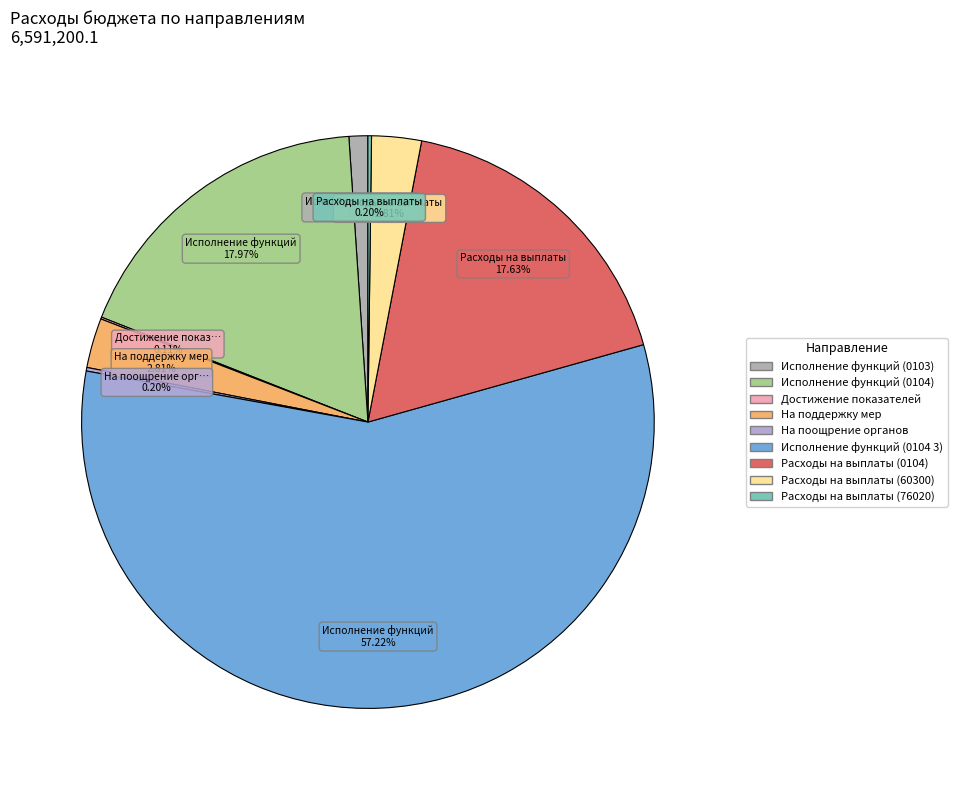

Between Исполнение функций (0103) and Достижение показателей, which is larger?

Исполнение функций (0103)